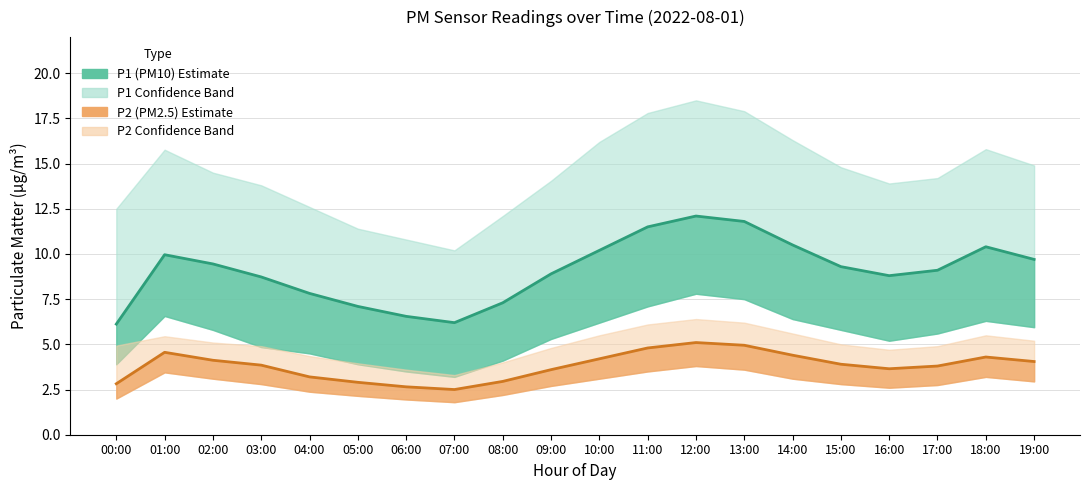

Which category has the highest value in the P2 mean series?

12:00